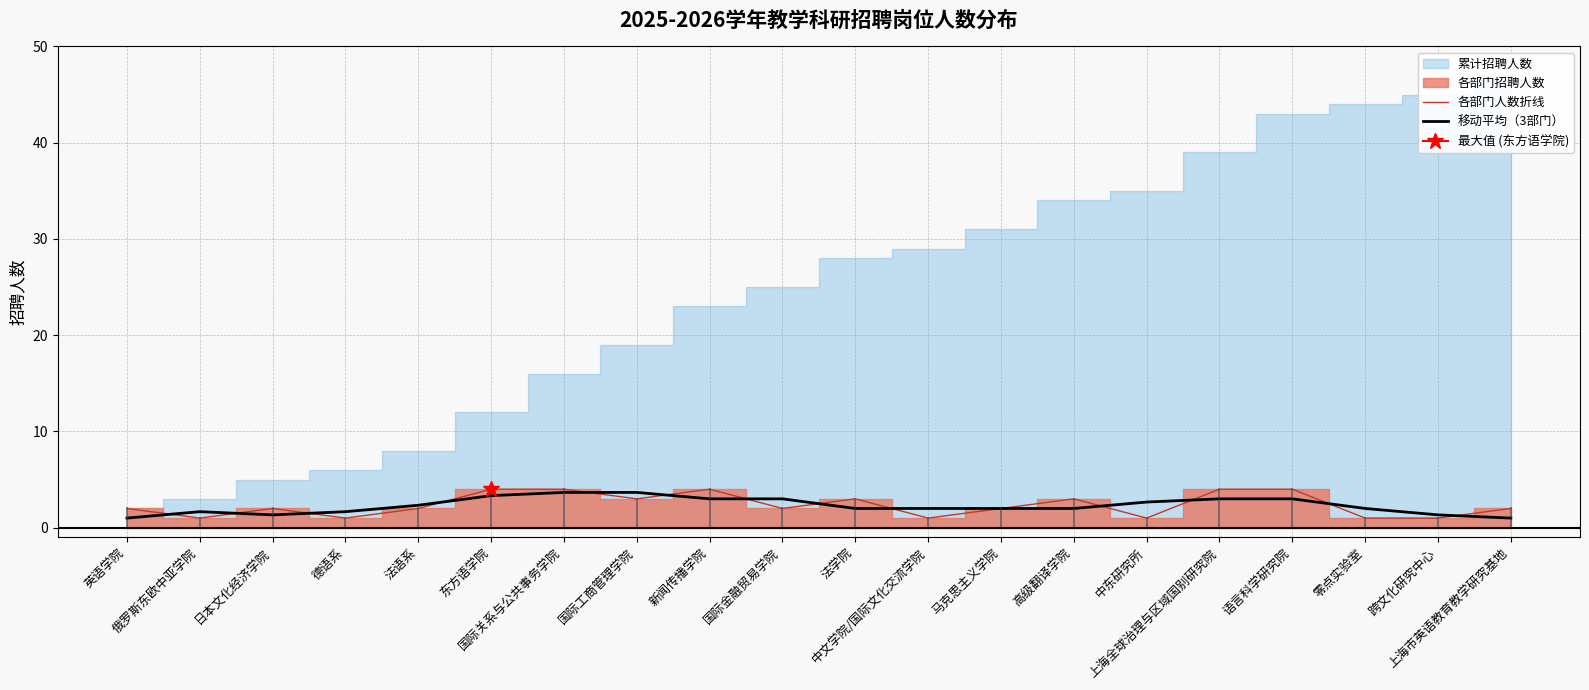

What is the difference between the maximum and minimum values in the 各部门人数折线 series?

3.0